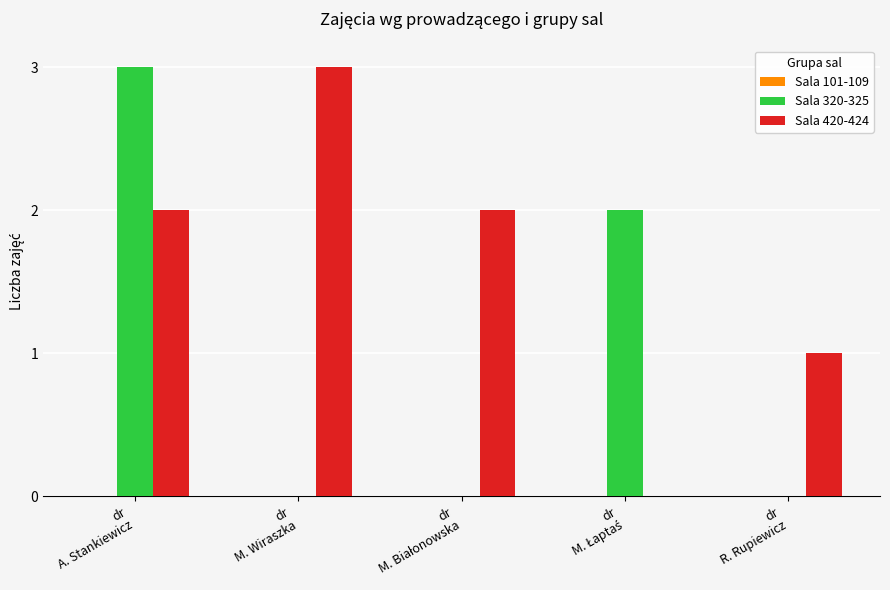

What is the highest value of the Sala 320-325 series?

3